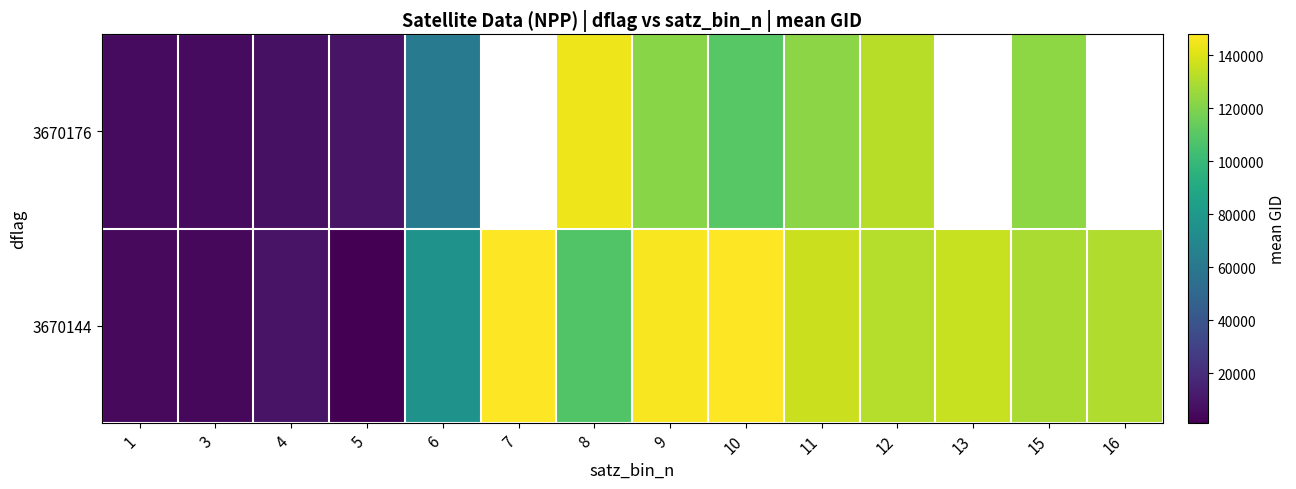

What is the minimum value for 3670176?

5363.0